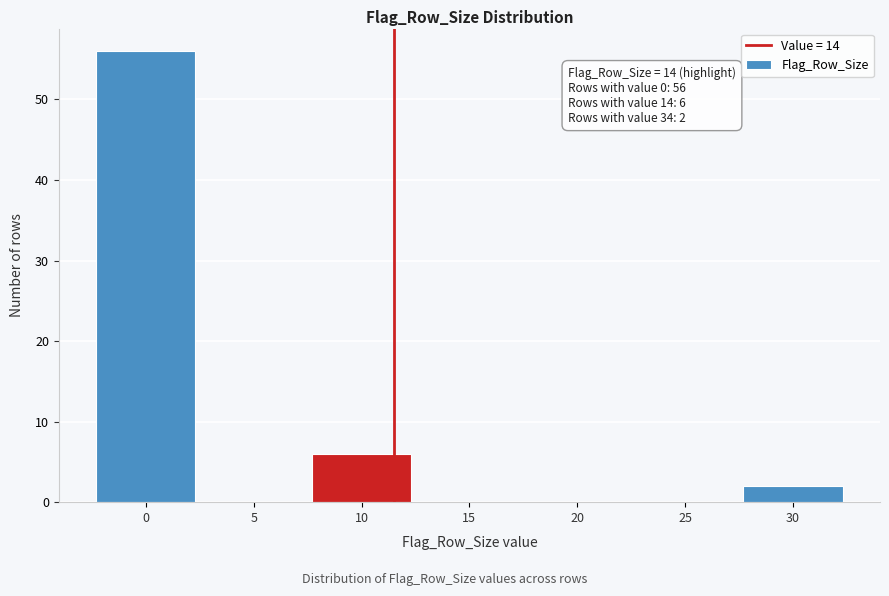

Reading left to right, what are all the values shown in this chart?

0=56	5=0	10=6	15=0	20=0	25=0	30=2